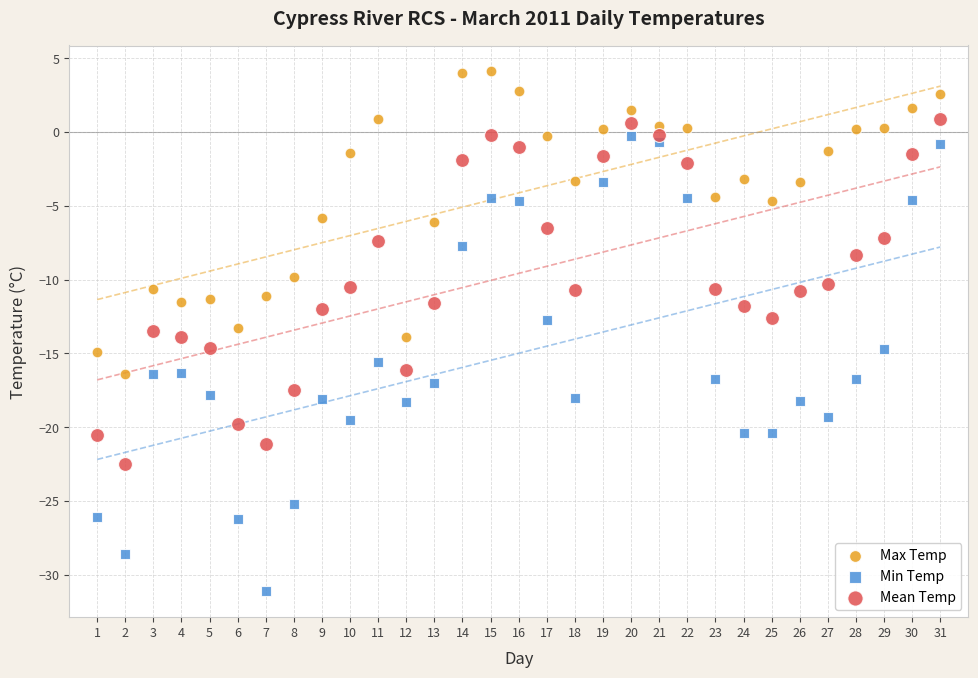

Which series contains the lowest Y value?

Min Temp